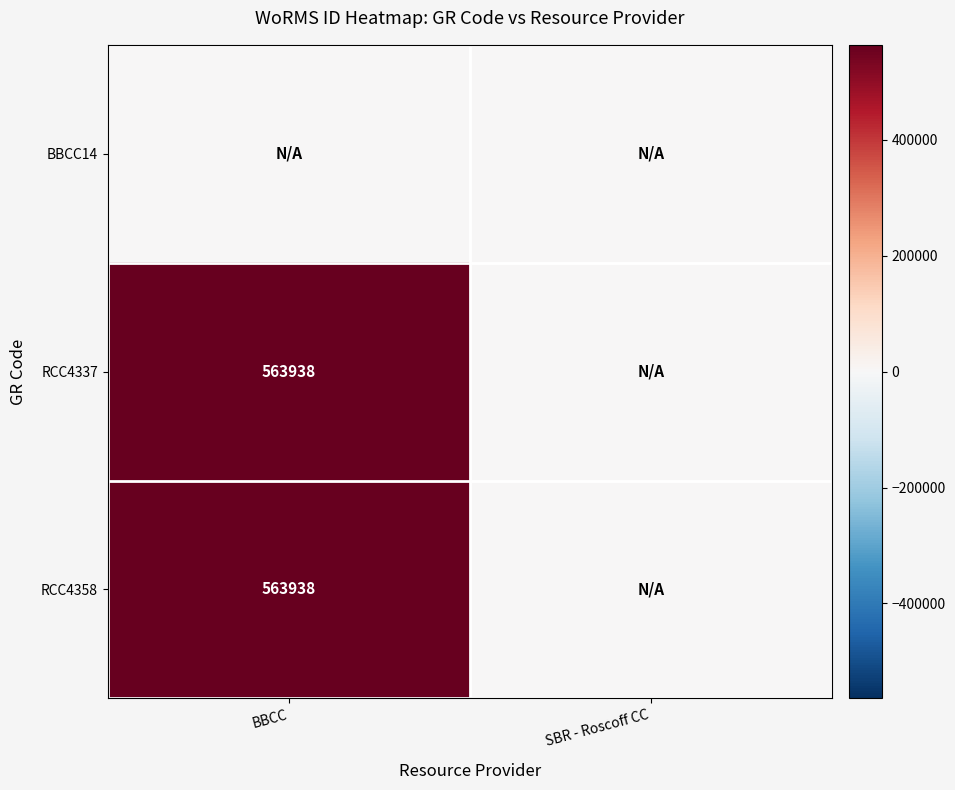

True or false: RCC4358 has a value of 563938 at BBCC.

True